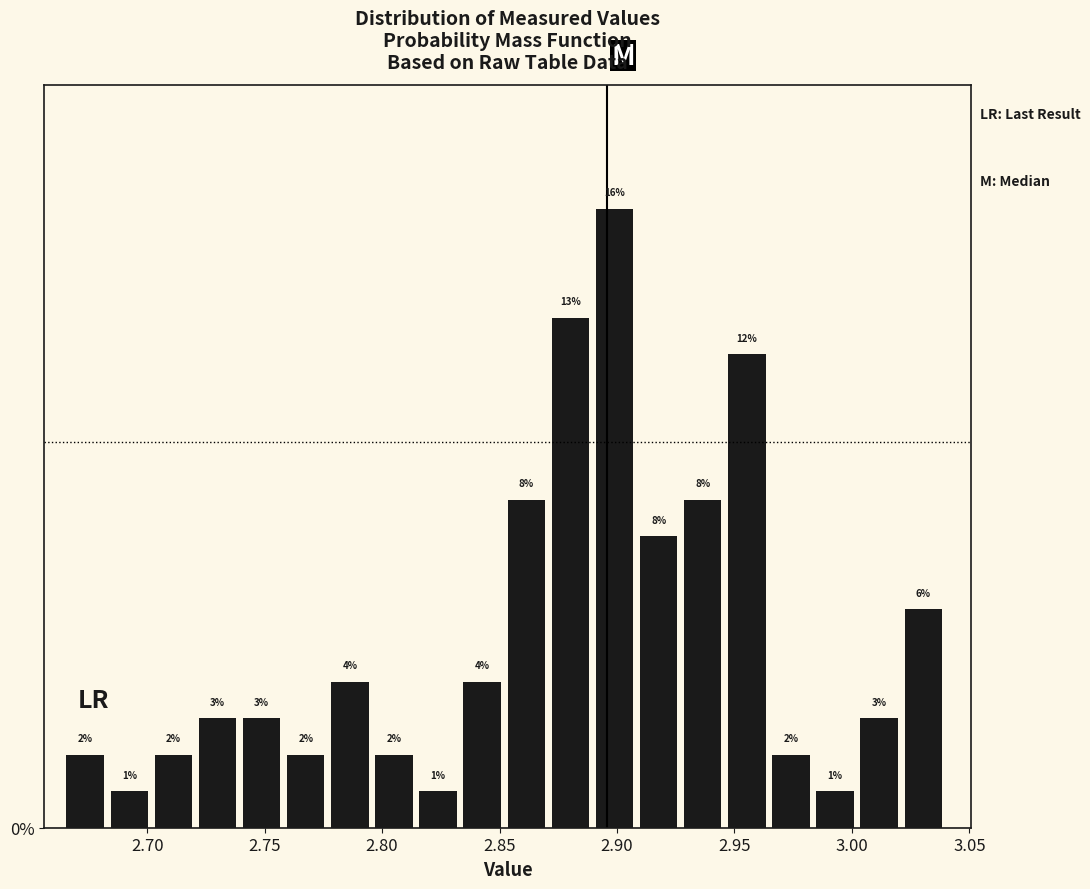

Read against the x-axis, roughly where is the centre of the tallest bar?

2.900